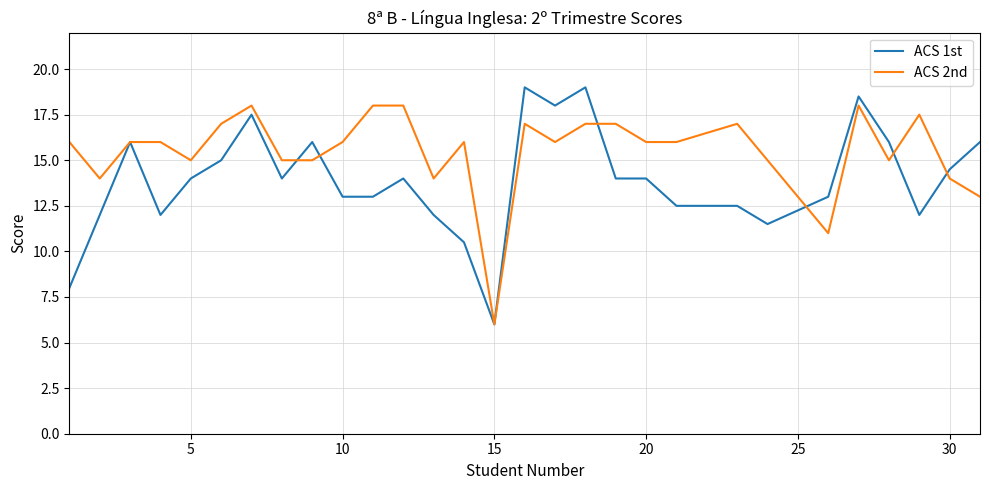

How many lines are shown in the chart?

2